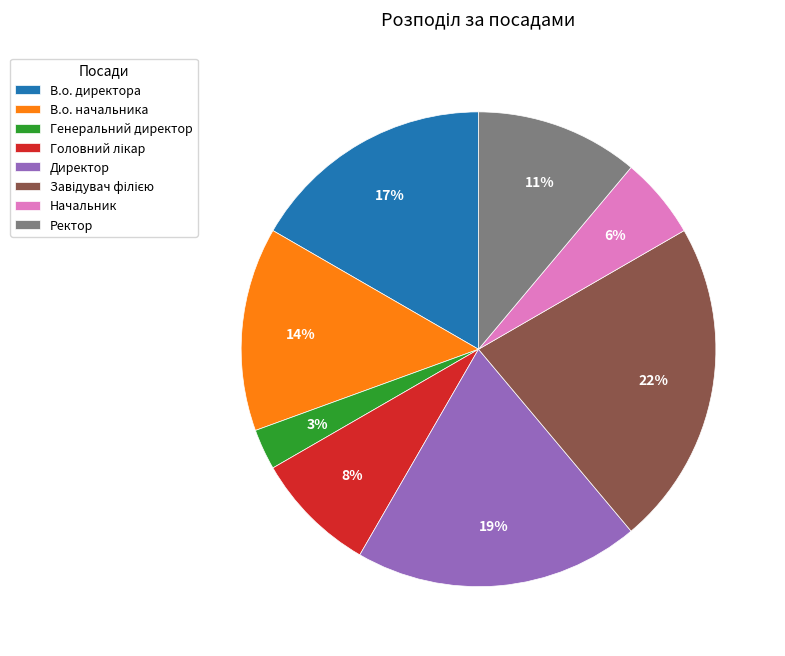

To the nearest percent, what is the difference between the Ректор and В.о. директора slice percentages?

6%